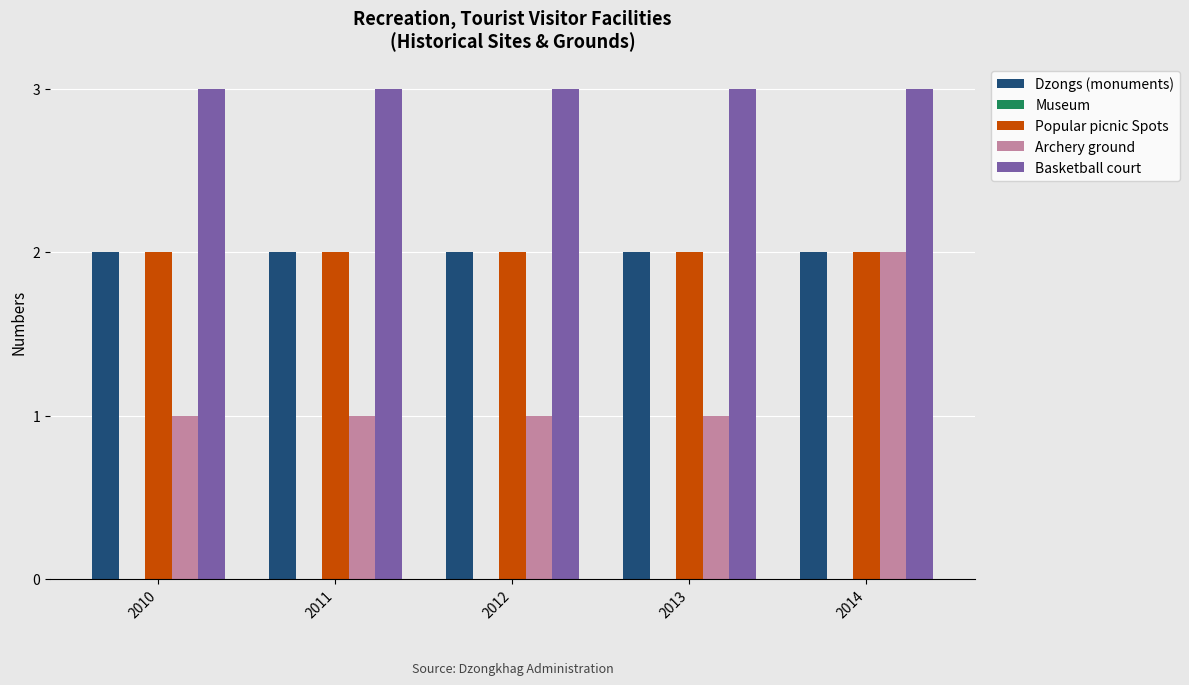

What is the sum of the Basketball court values at 2014 and 2011?

6